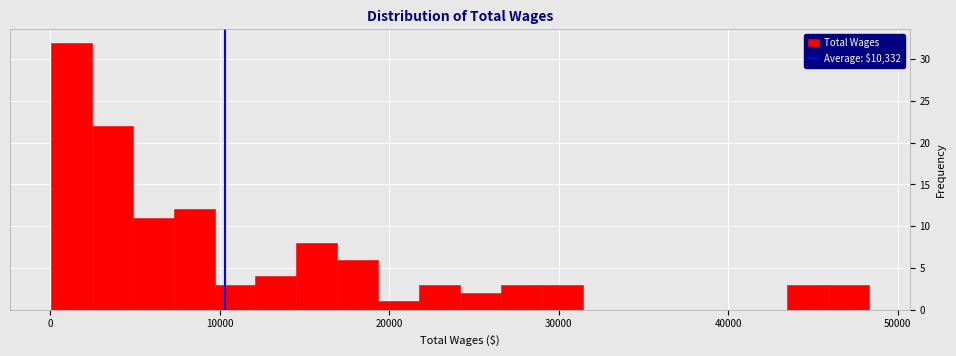

Around what value on the x-axis is the tallest bar? Give the approximate position of its centre, as read against the axis.

1000